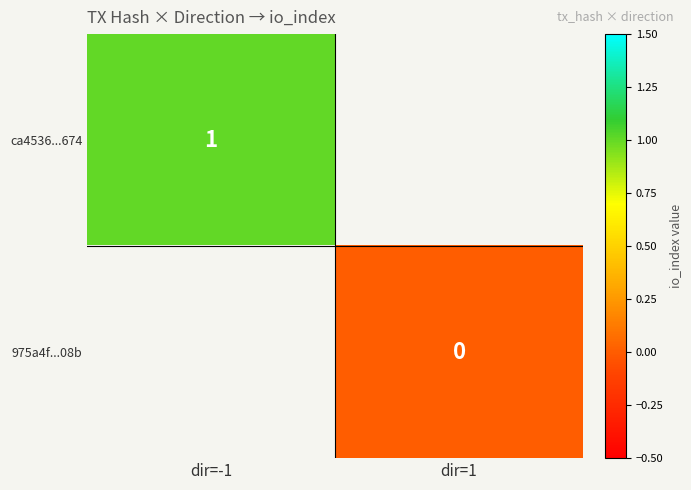

The value of ca4536...674 at dir=-1 is 0. True or false?

False